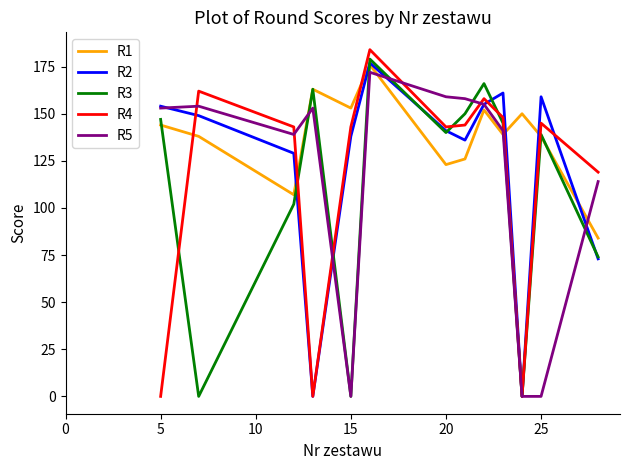

Which series has the largest total across all categories?

R1